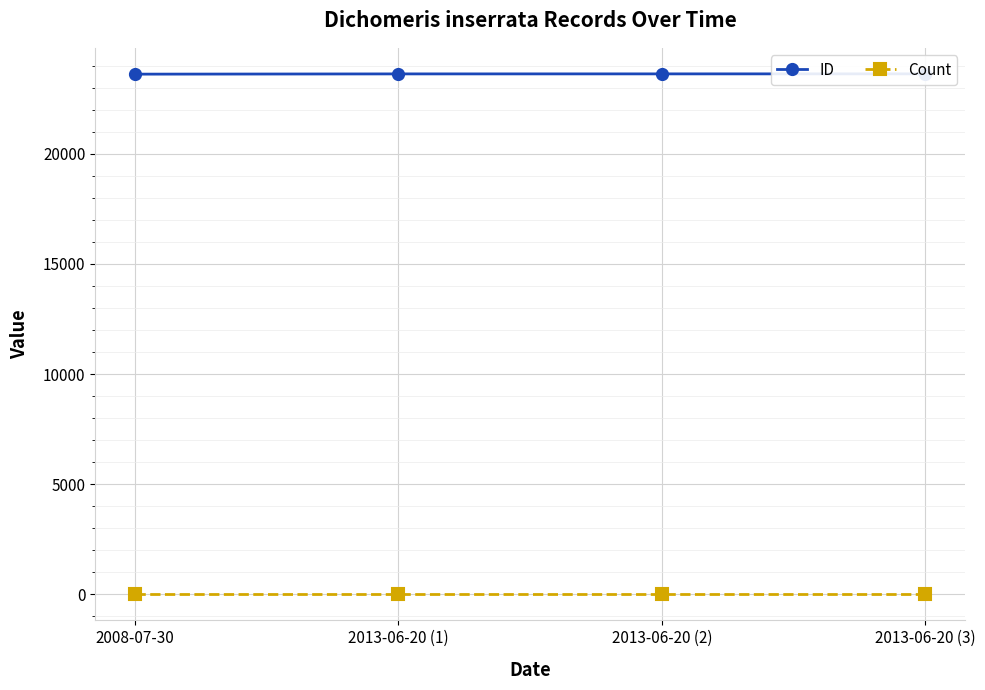

What is the total value across all series at 2013-06-20 (3)?

23633